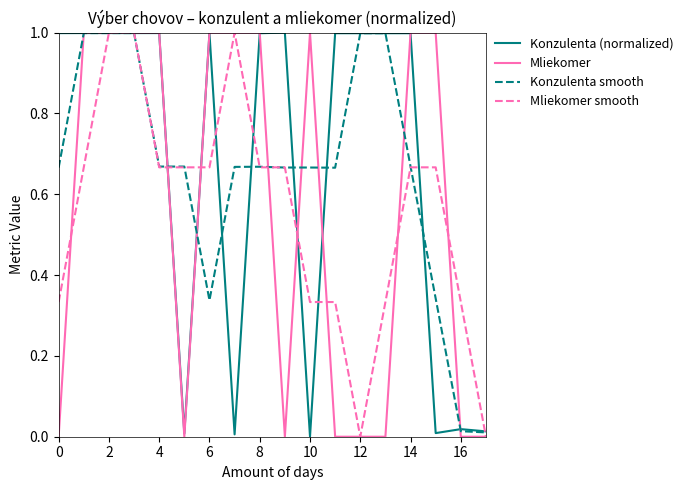

How many lines are shown in the chart?

4